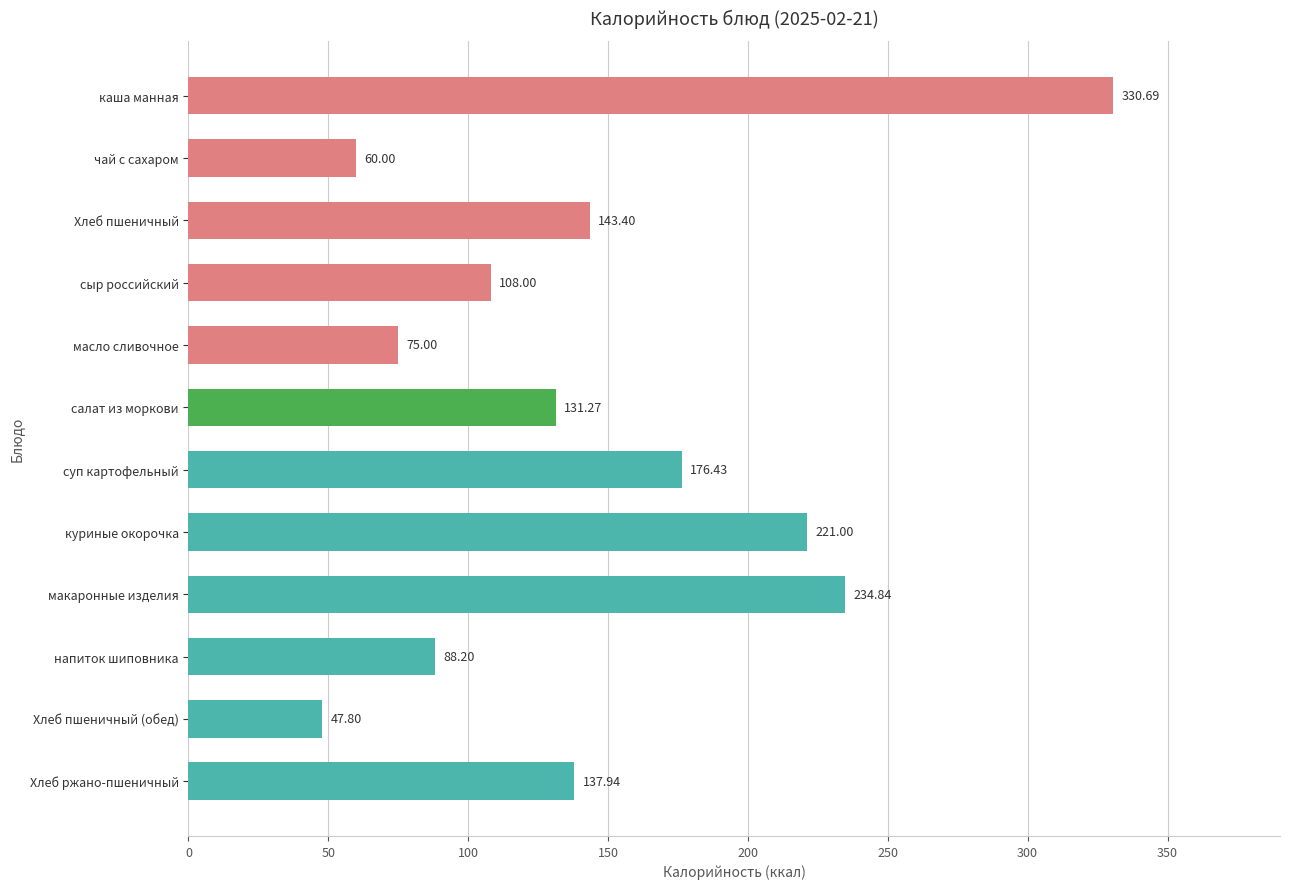

What is the maximum value shown in the chart?

330.7